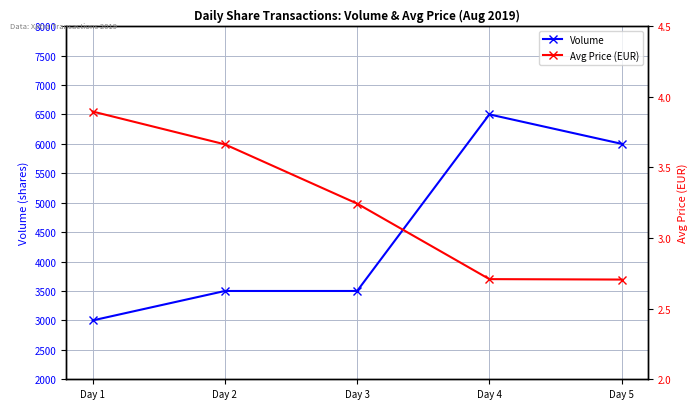

Reading right to left, list all the values displayed in this chart.

Volume: Day 5=6000.0	Day 4=6500.0	Day 3=3500.0	Day 2=3500.0	Day 1=3000.0
Avg Price (EUR): Day 5=2.7	Day 4=2.7	Day 3=3.2	Day 2=3.7	Day 1=3.9